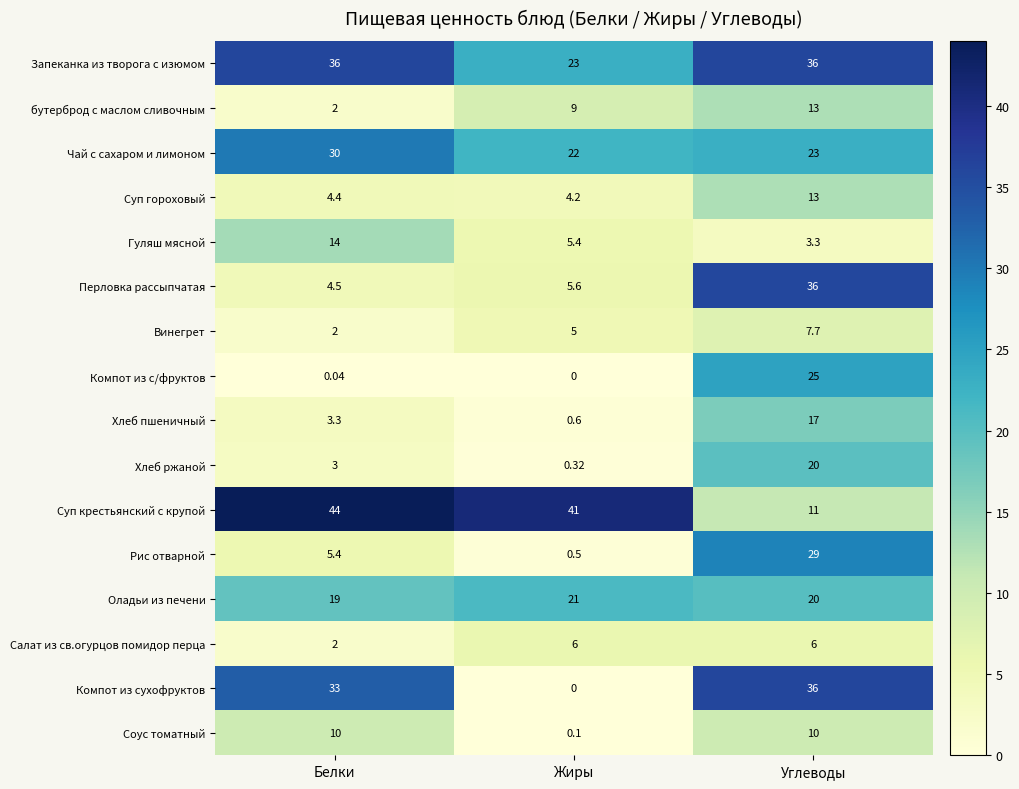

Rank the categories by Перловка рассыпчатая value from highest to lowest.

Углеводы, Жиры, Белки